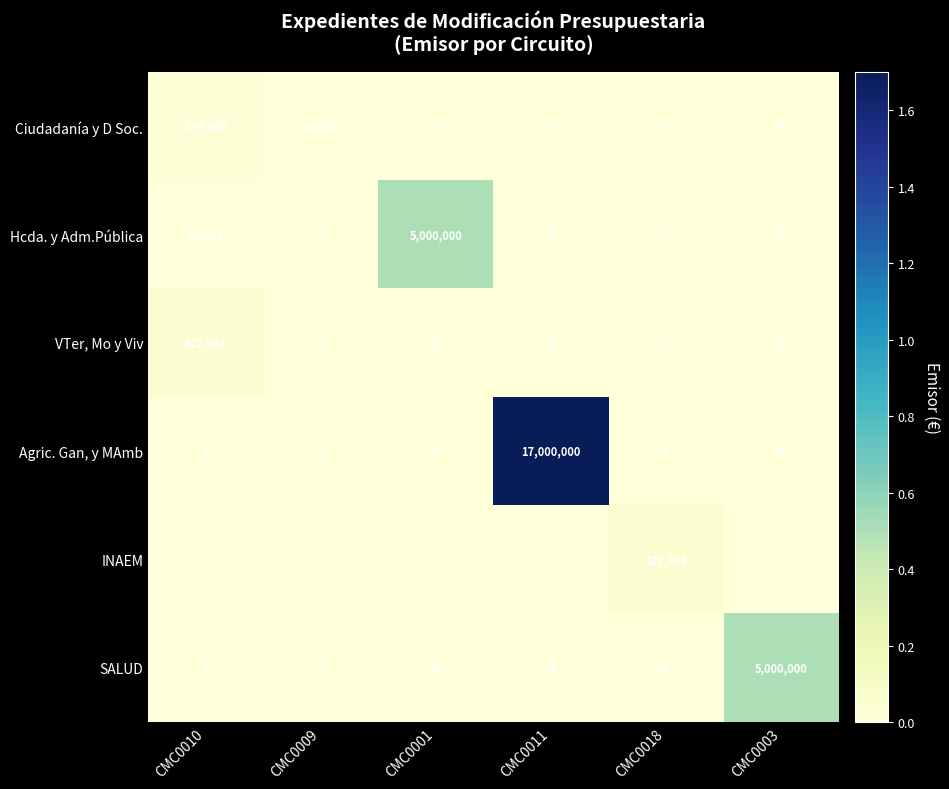

At which category is the sum across all series the highest?

CMC0011